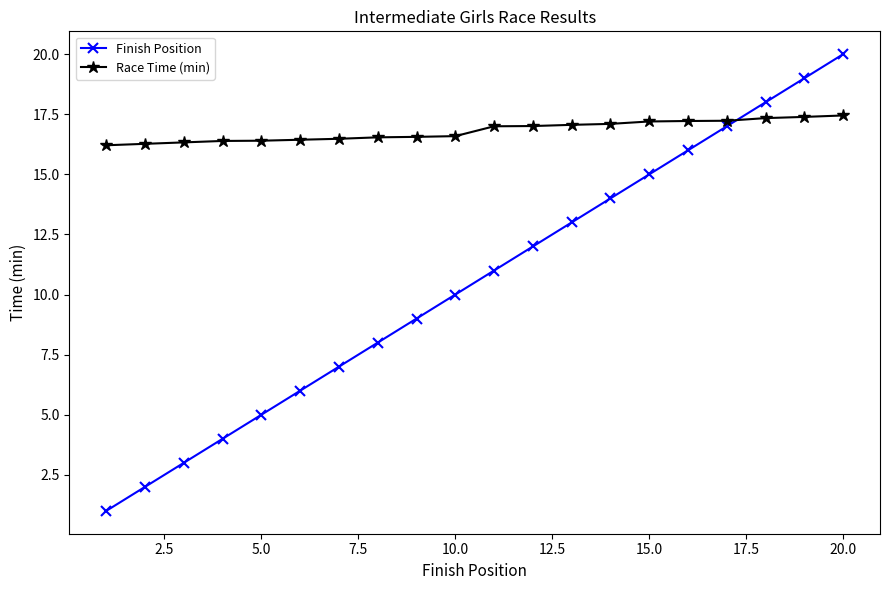

What is the value of the Race Time (min) point at the 13th from the left?

17.1